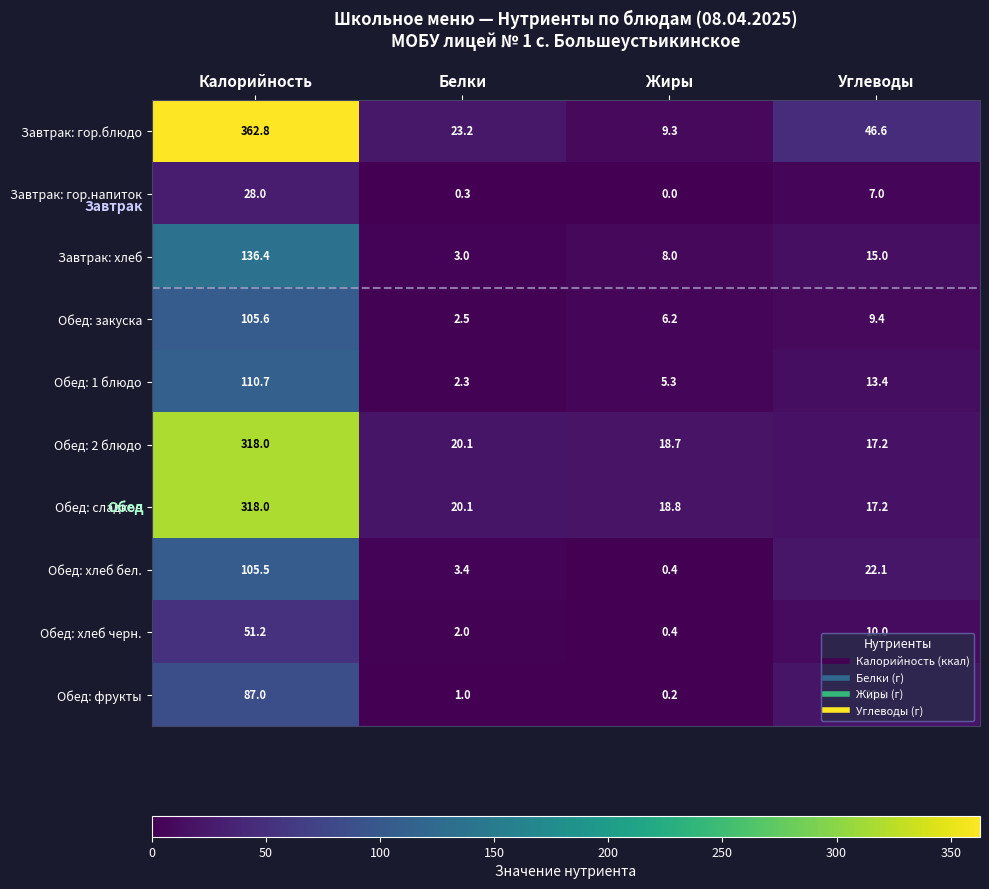

True or false: Завтрак: гор.блюдо has a value of 3.2 at Жиры.

False